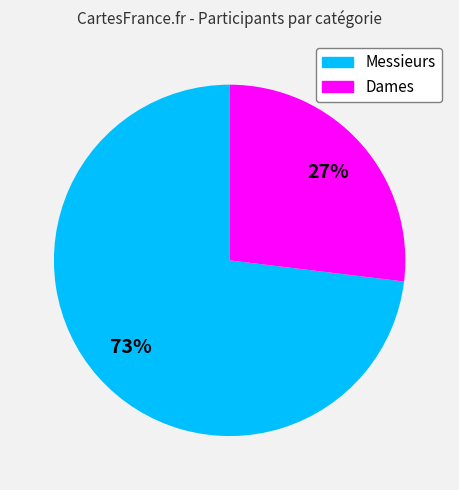

To the nearest percent, what is the average slice percentage?

50%